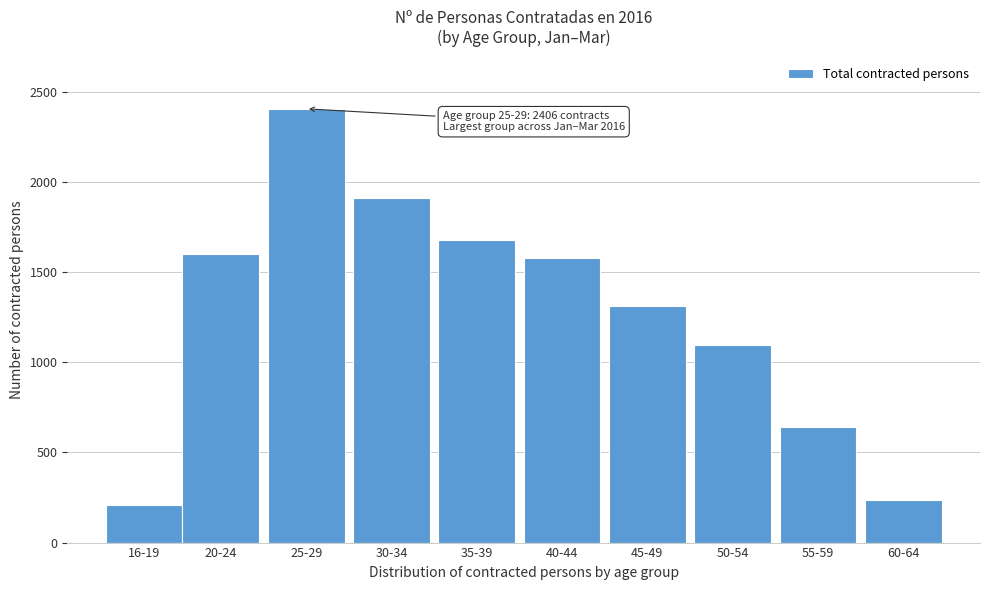

Reading right to left, transcribe all the data shown in this chart.

60-64=235	55-59=639	50-54=1098	45-49=1312	40-44=1577	35-39=1678	30-34=1914	25-29=2406	20-24=1599	16-19=207